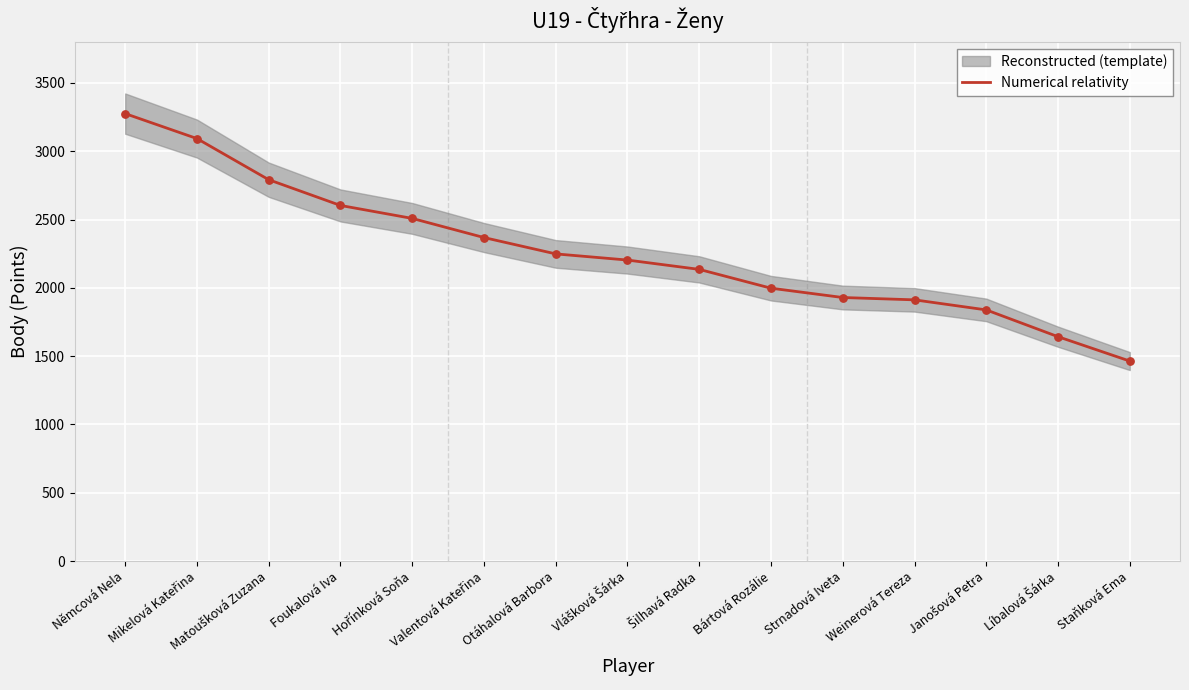

What is the ratio of the value at Weinerová Tereza to the value at Mikelová Kateřina?

0.6